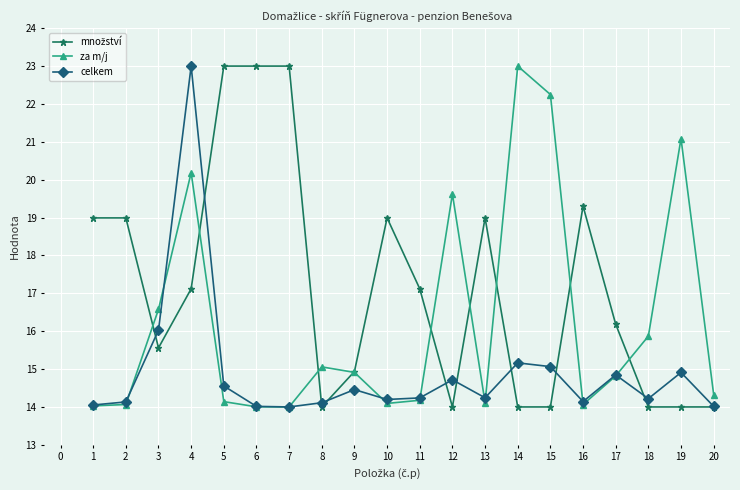

At which category is the sum across all series the highest?

4